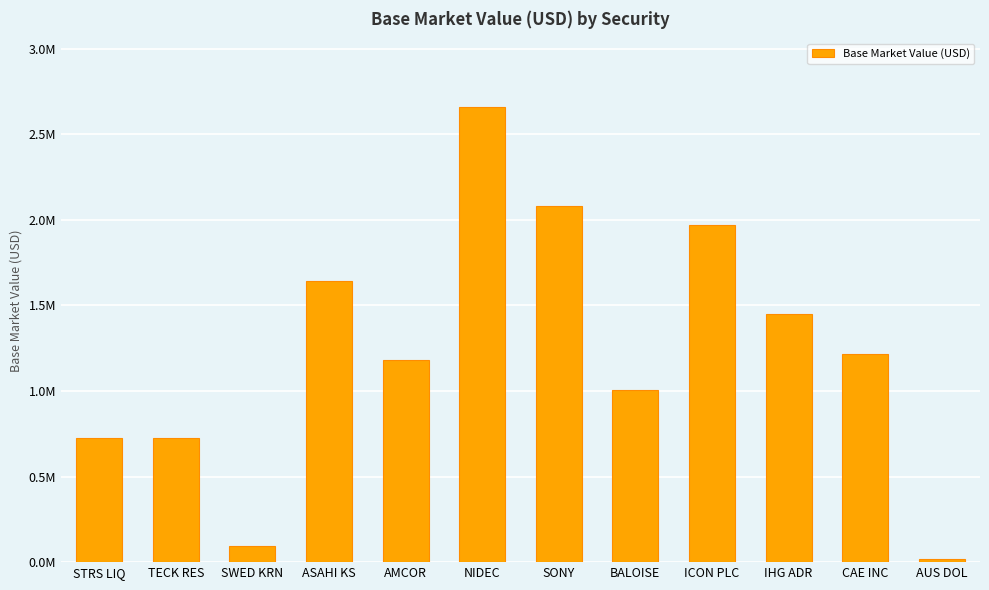

What is the sum of all values?

14773127.6